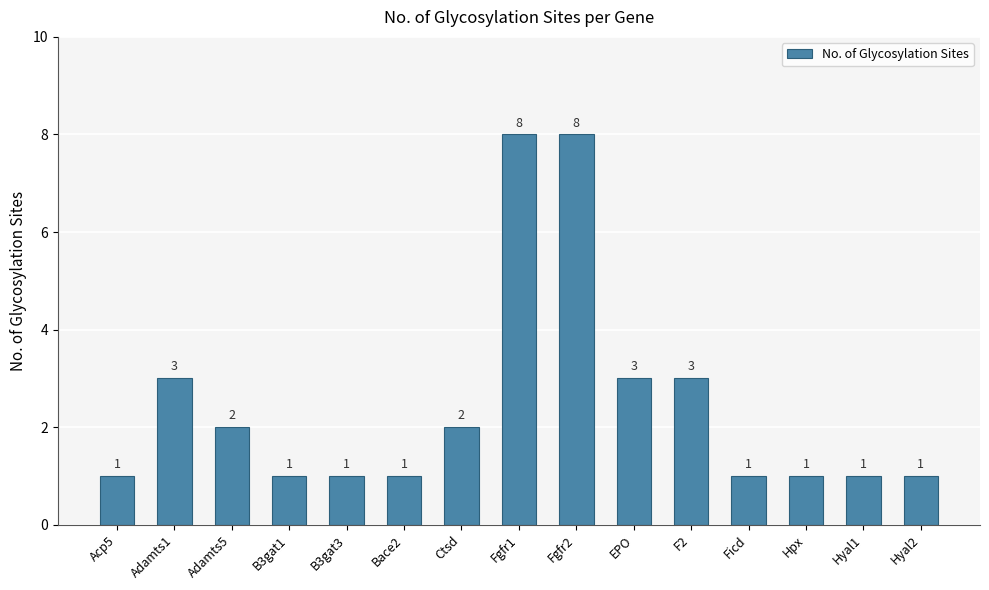

Approximately how many times larger is the value at Hyal1 compared to Fgfr1?

0.1